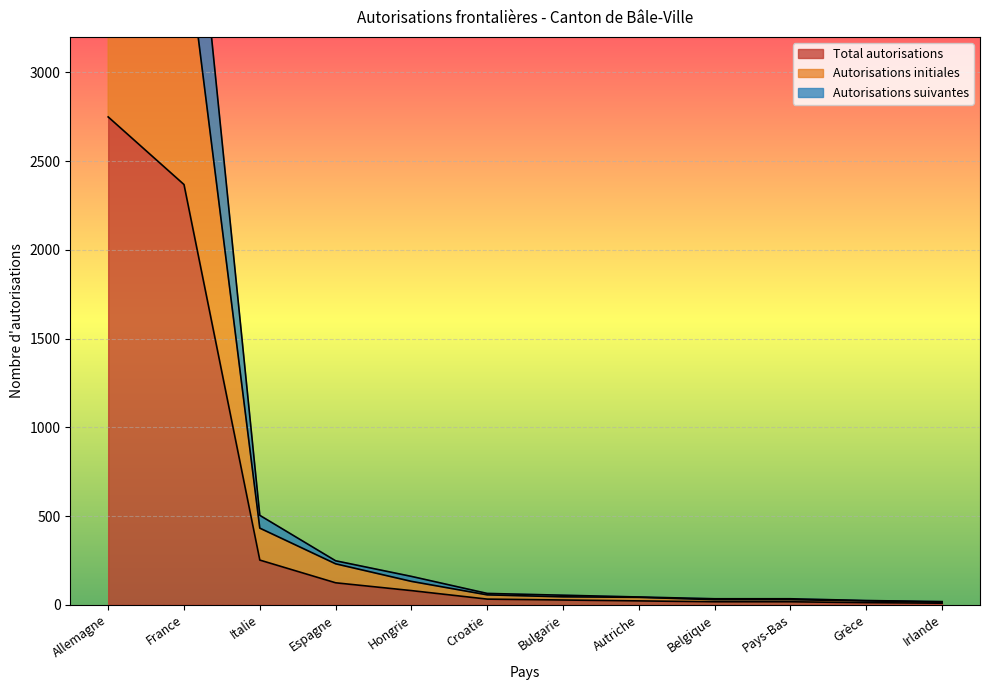

Rank the series by their average value, from highest to lowest.

Autorisations suivantes, Autorisations initiales, Total autorisations